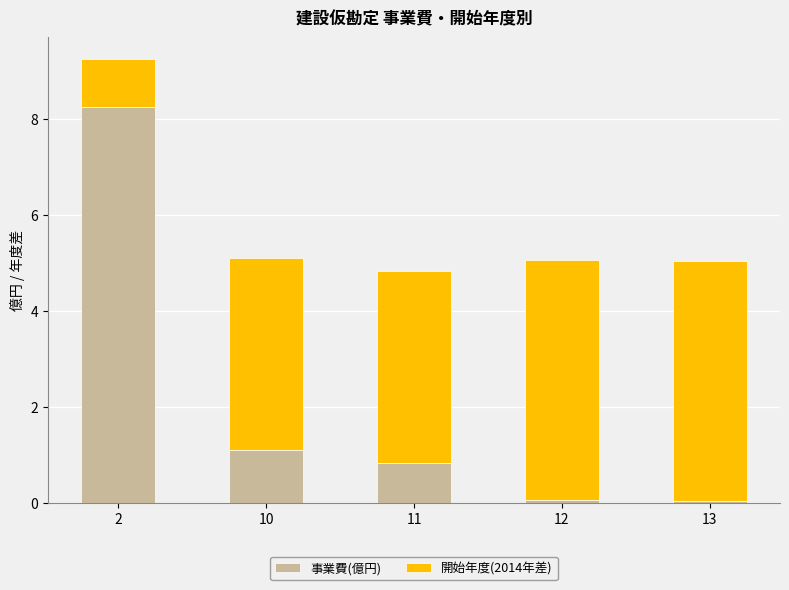

What is the total value across all series at 10?

5.1